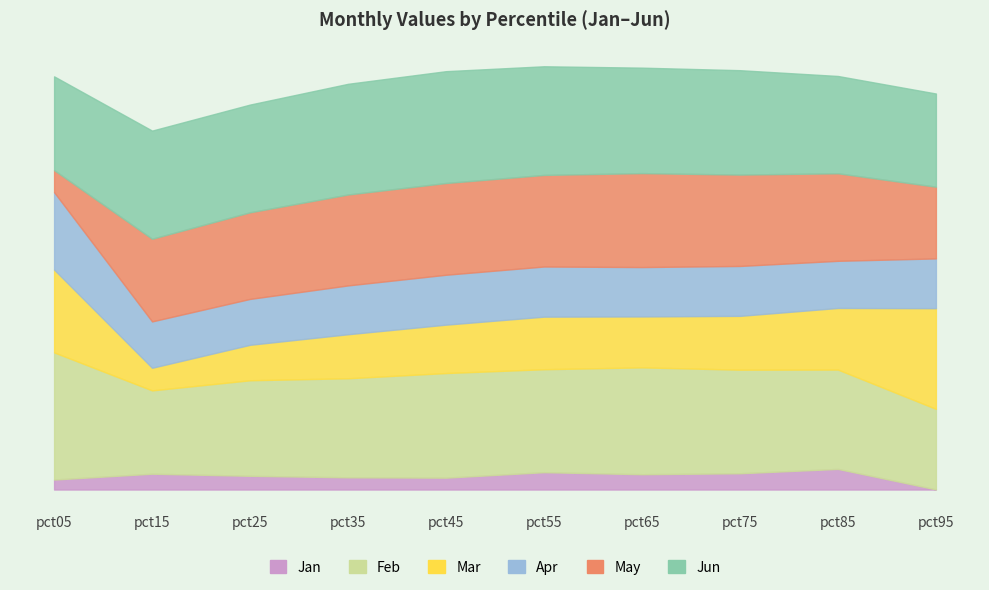

Which category has the lowest value across all series?

pct95